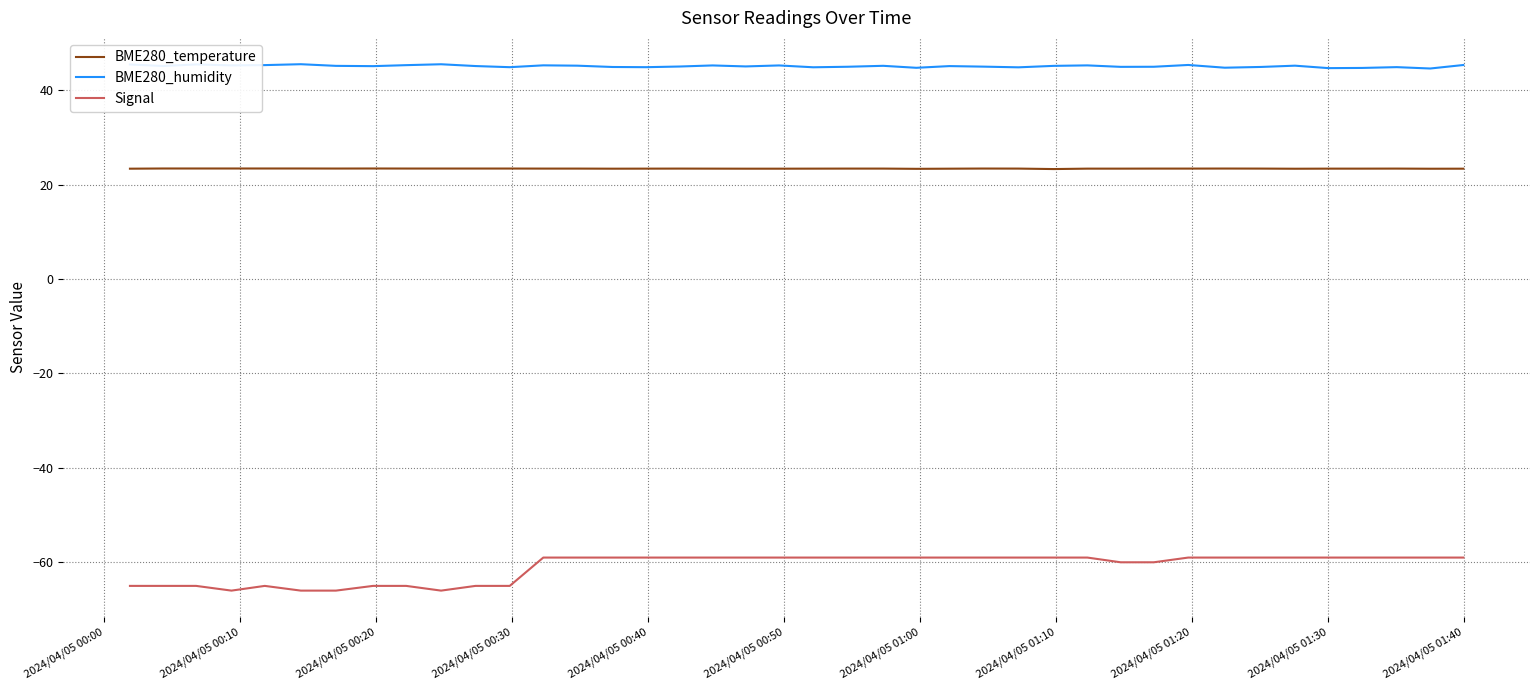

Which series has the largest total across all categories?

BME280_humidity